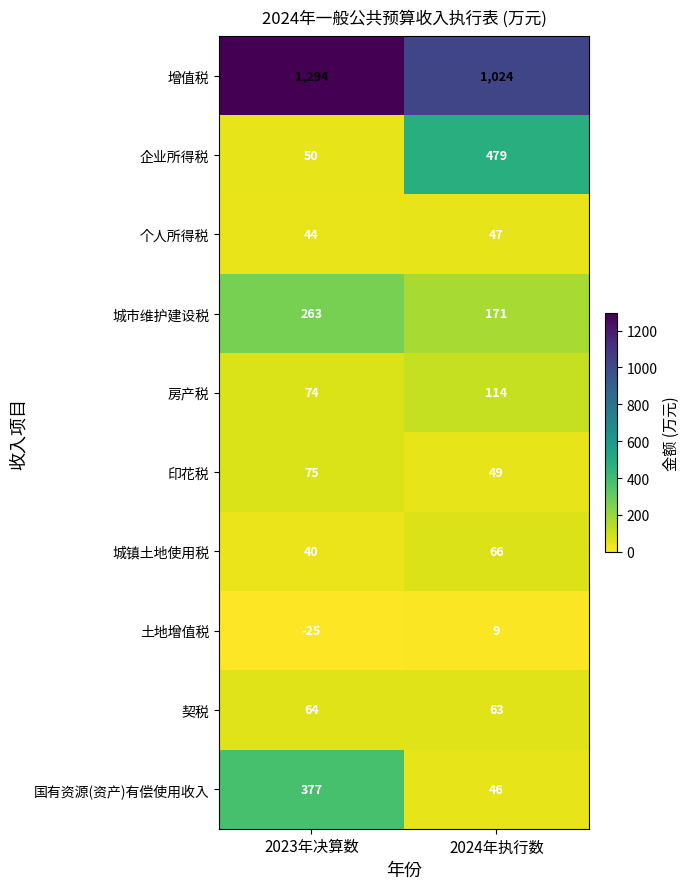

Reading right to left, what are all the values shown in this chart?

增值税: 2024年执行数=1024	2023年决算数=1294
企业所得税: 2024年执行数=479	2023年决算数=50
个人所得税: 2024年执行数=47	2023年决算数=44
城市维护建设税: 2024年执行数=171	2023年决算数=263
房产税: 2024年执行数=114	2023年决算数=74
印花税: 2024年执行数=49	2023年决算数=75
城镇土地使用税: 2024年执行数=66	2023年决算数=40
土地增值税: 2024年执行数=9	2023年决算数=-25
契税: 2024年执行数=63	2023年决算数=64
国有资源(资产)有偿使用收入: 2024年执行数=46	2023年决算数=377